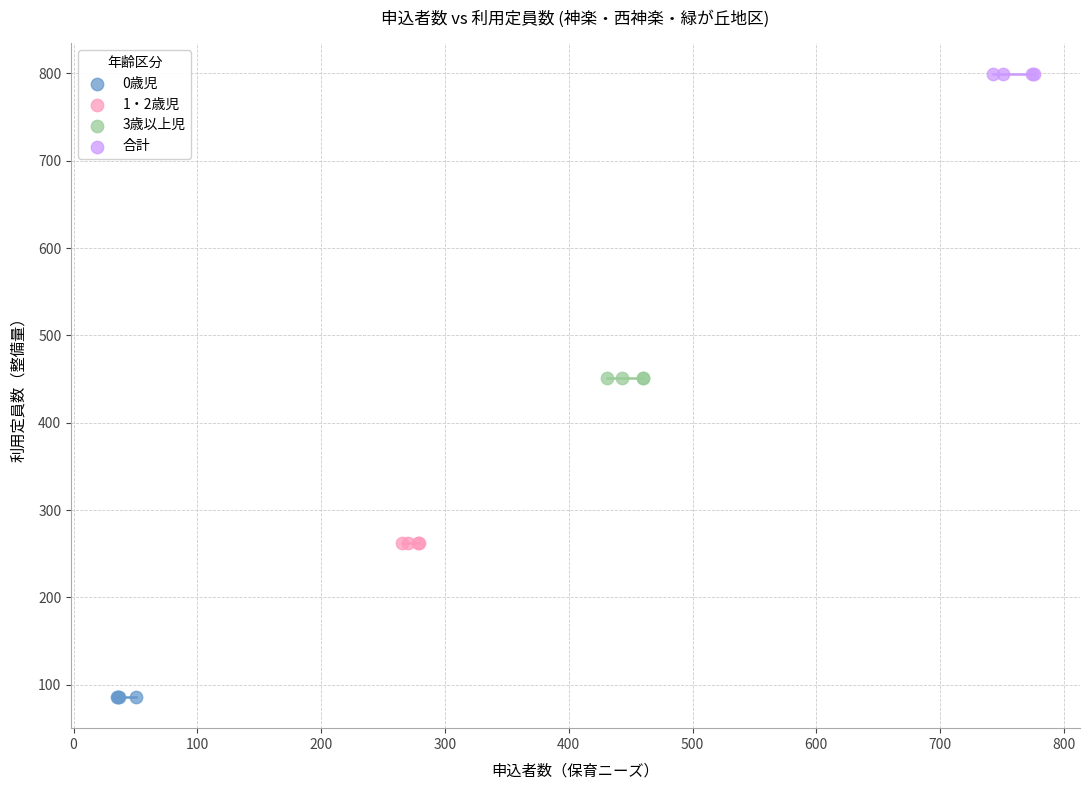

What are all the series names shown in the legend?

0歳児, 1・2歳児, 3歳以上児, 合計